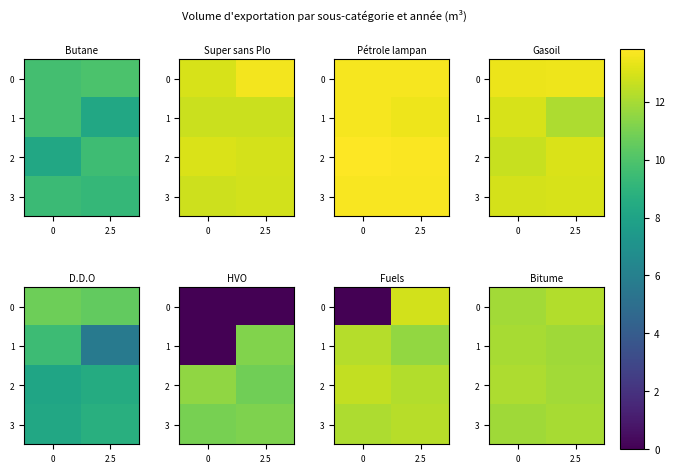

How many data points in 0 are above 12?

1